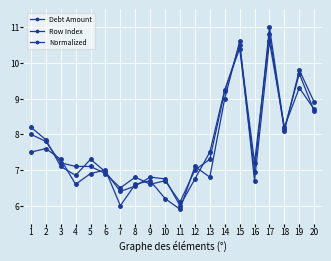

Count the number of data series in this chart.

3